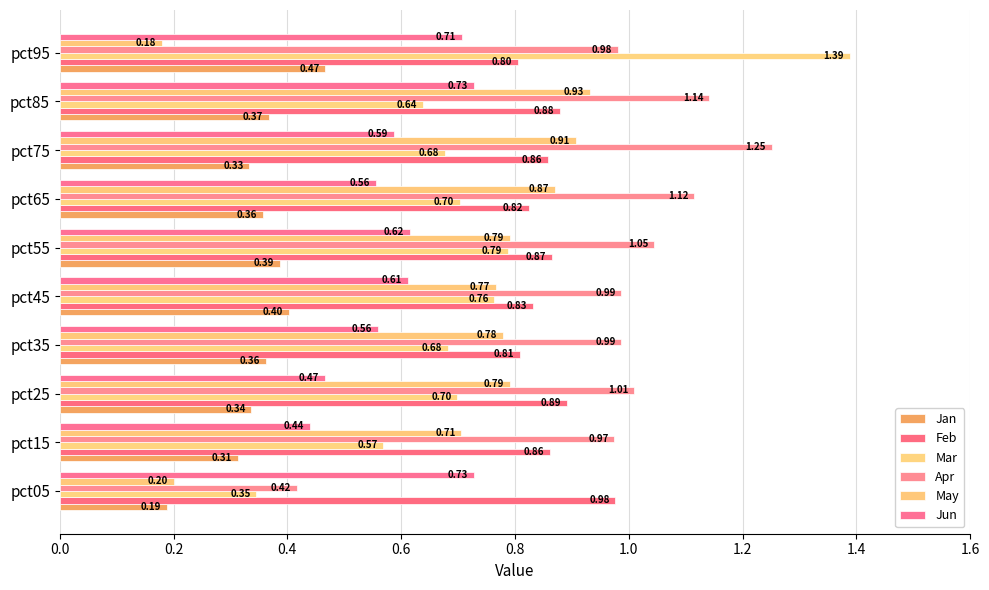

At which category is the sum across all series the highest?

pct85